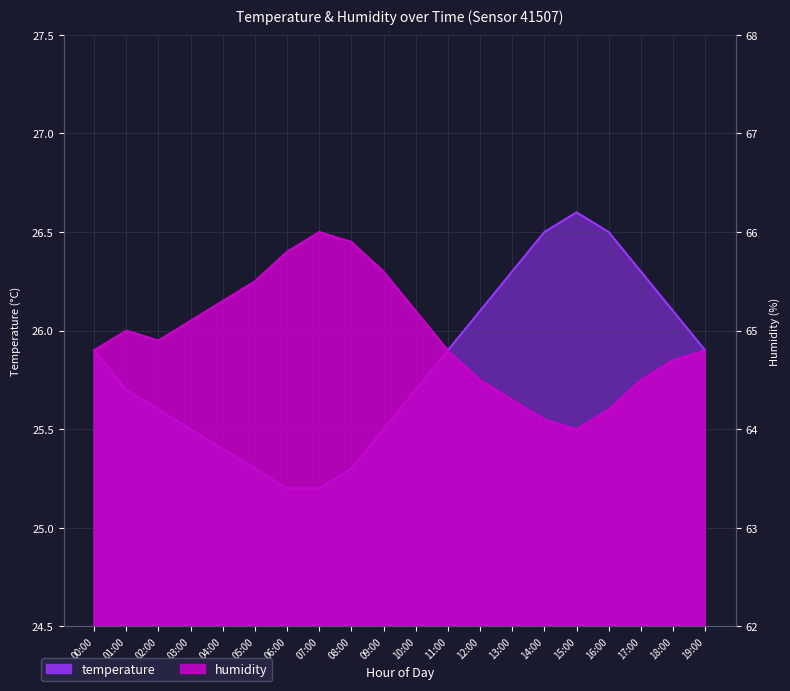

What is the approximate value of humidity at 01:00?

65.0